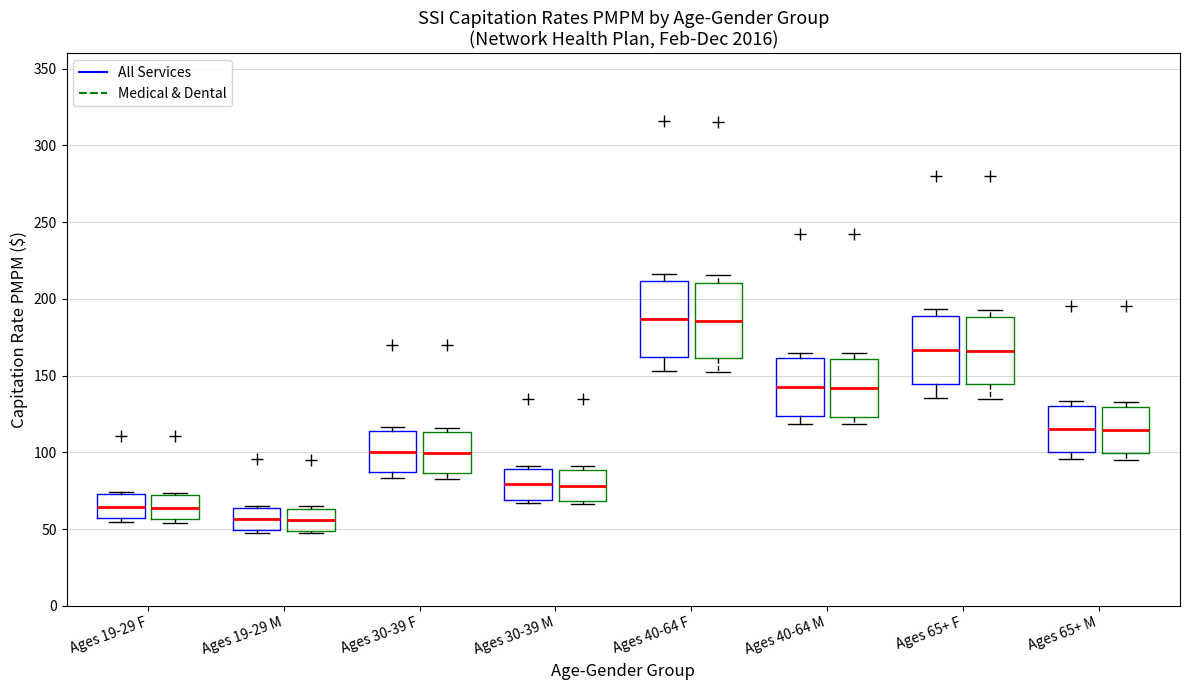

Where is the lower edge of the box for Ages 30-39 M (All Services) on the y-axis? The values are not printed on the chart, so give them approximately, as read against the axis.

70